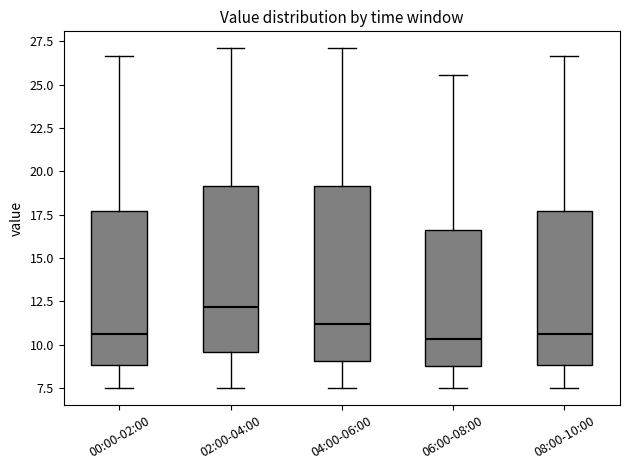

Which box's median line is the highest?

02:00-04:00